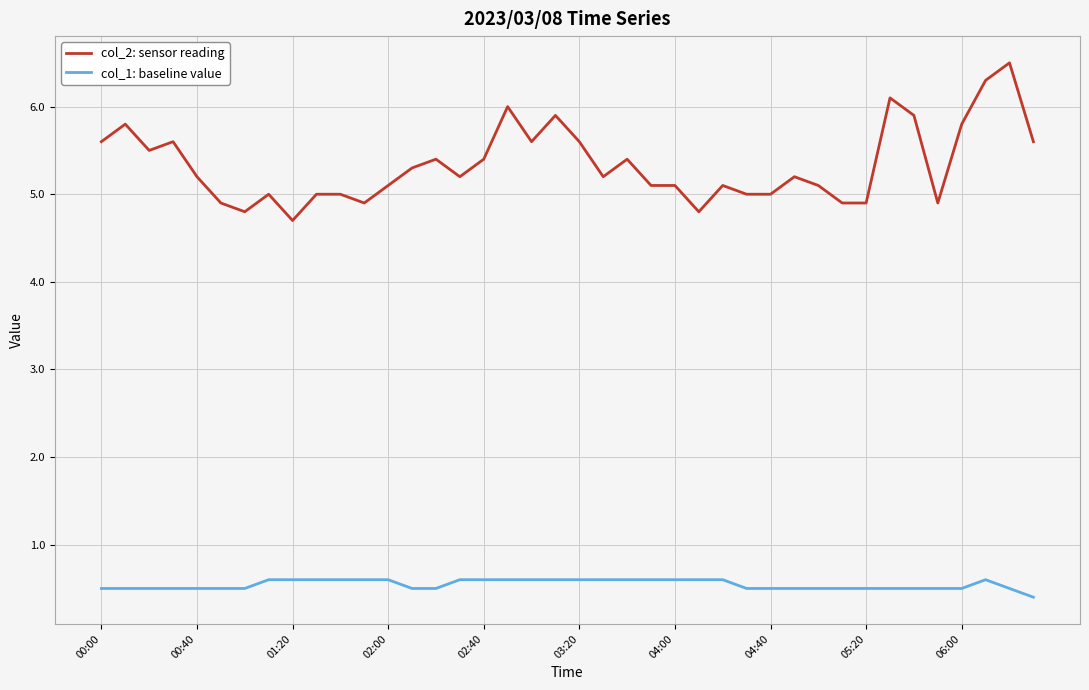

What is the minimum value shown in the chart?

0.4